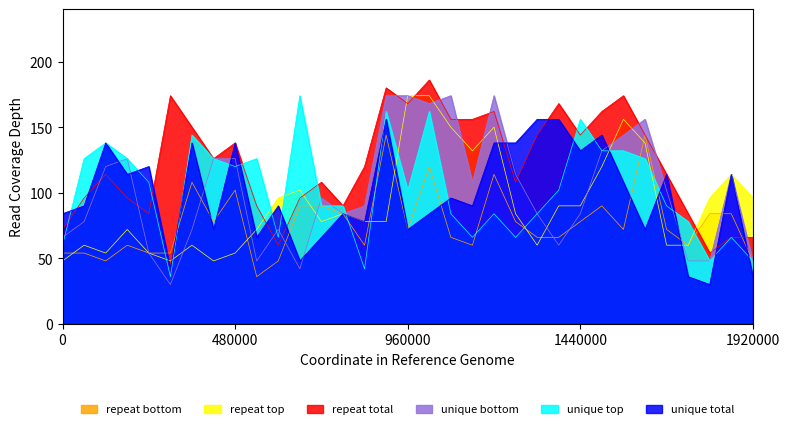

True or false: unique top and repeat bottom intersect in this chart.

True